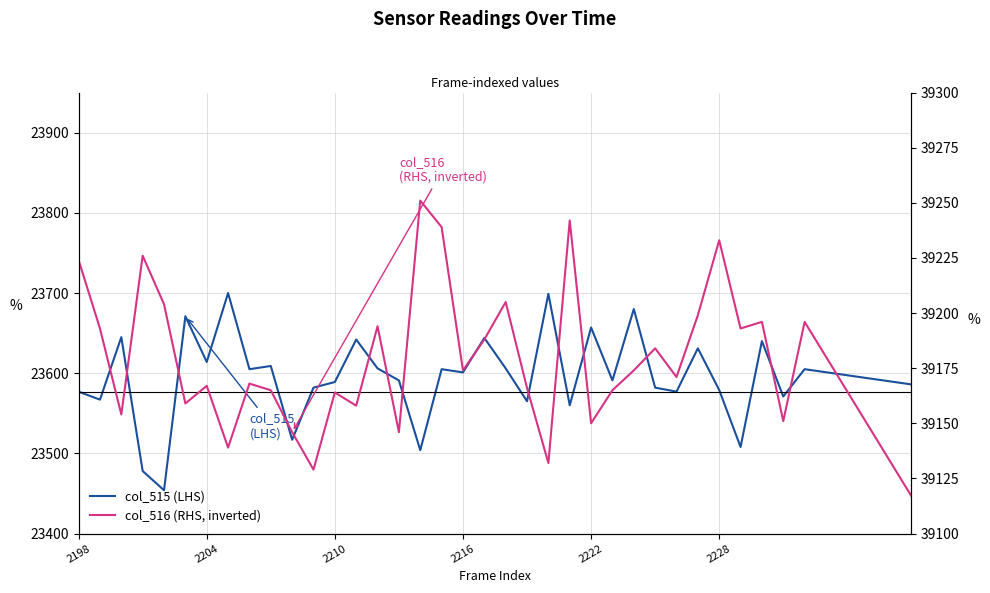

Which series has the largest range (max minus min)?

col_515 (LHS)